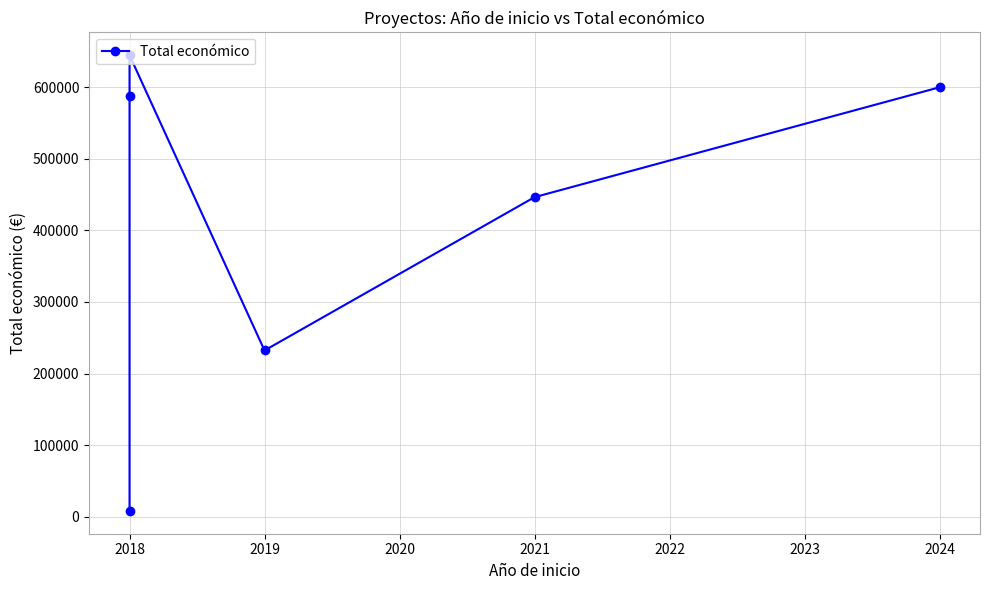

What is the sum of the values at 2018 and 2019?

820335